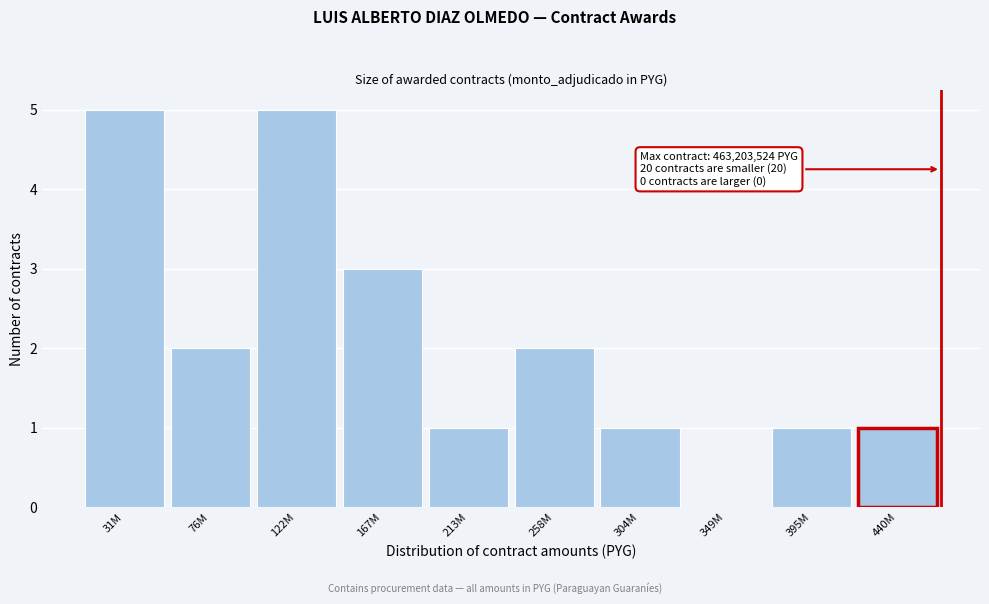

Reading left to right, extract all data points from this chart.

31M=5	76M=2	122M=5	167M=3	213M=1	258M=2	304M=1	349M=0	395M=1	440M=1